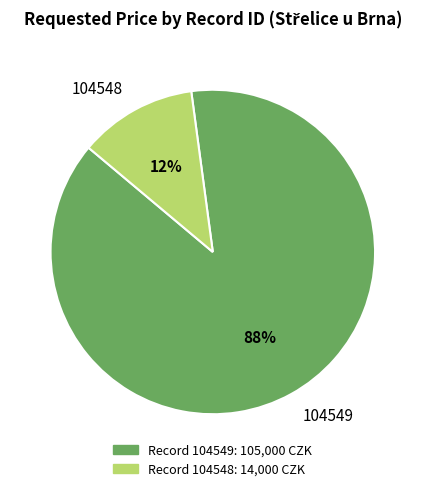

Does any single category account for the majority?

Yes